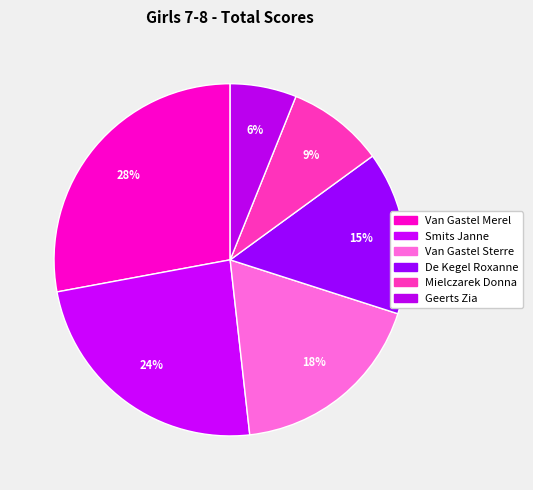

How many segments does this pie chart have?

6